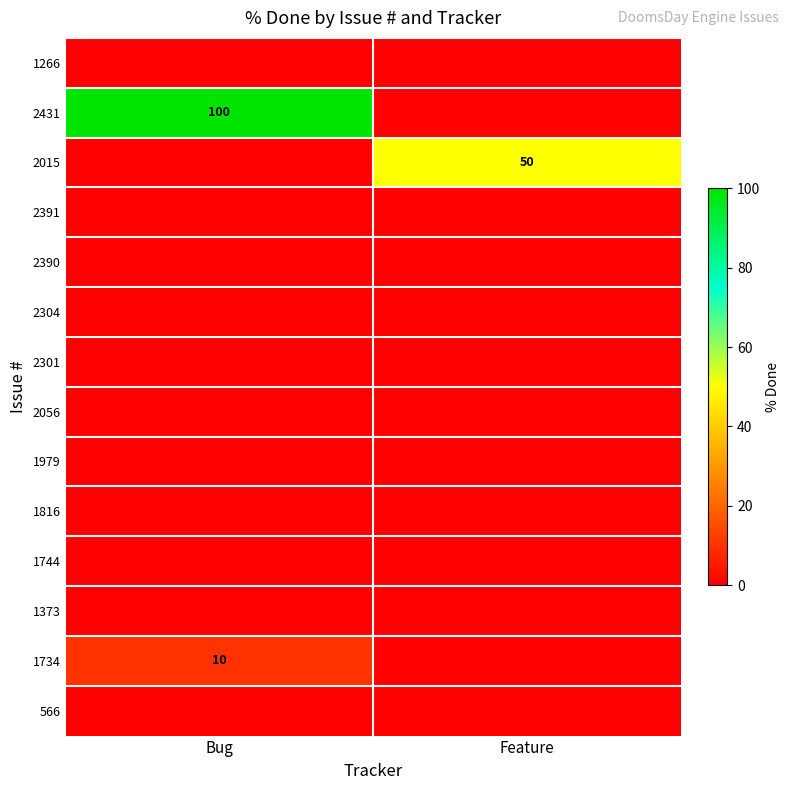

Which has a higher value, Bug or Feature?

Bug